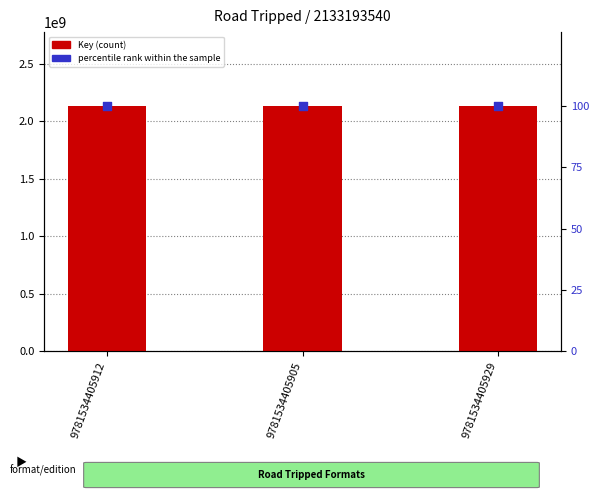

Which series has the largest Y range (max minus min)?

Key